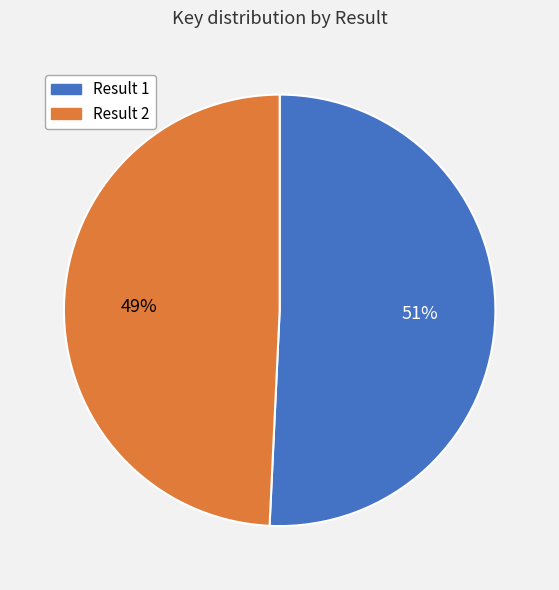

Which slice is the smallest?

Result 2